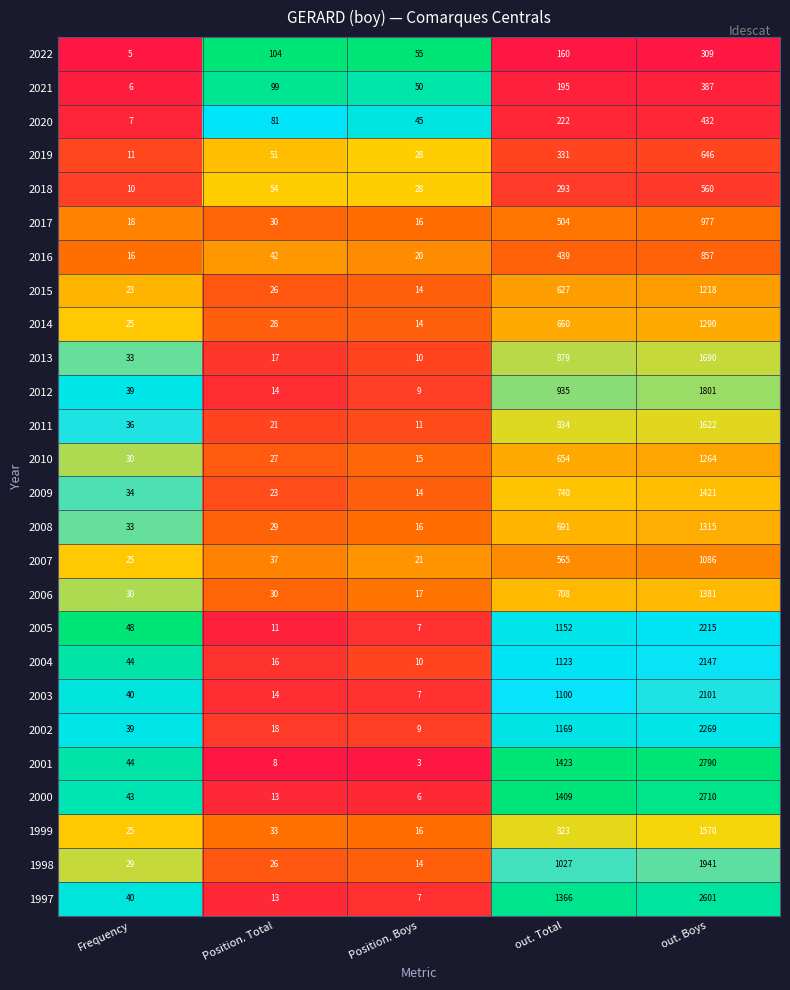

What is the maximum value shown in the chart?

2790